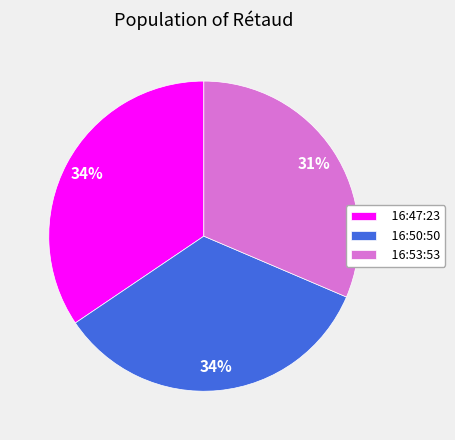

The 16:53:53 slice represents 42% of the pie. True or false?

False